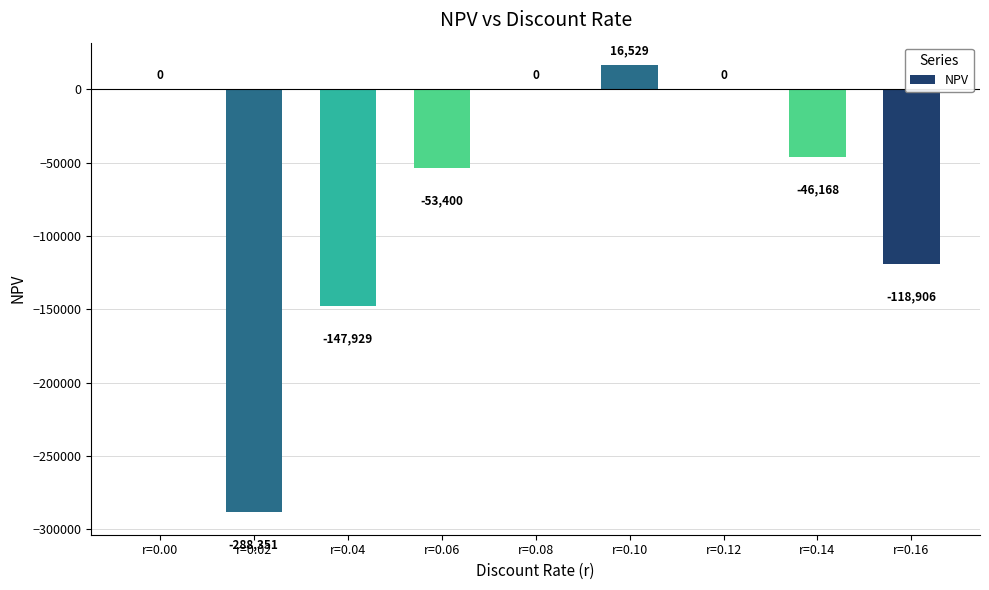

Which has a higher value, r=0.14 or r=0.00?

r=0.00